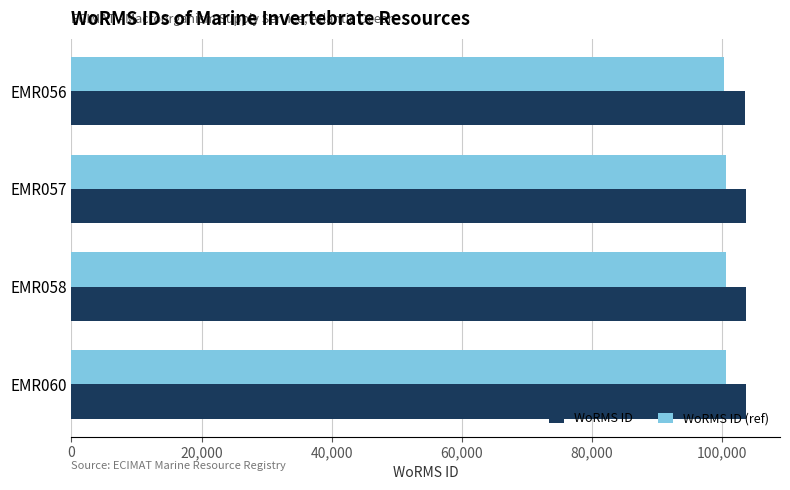

What is the minimum value for WoRMS ID?

103483.0